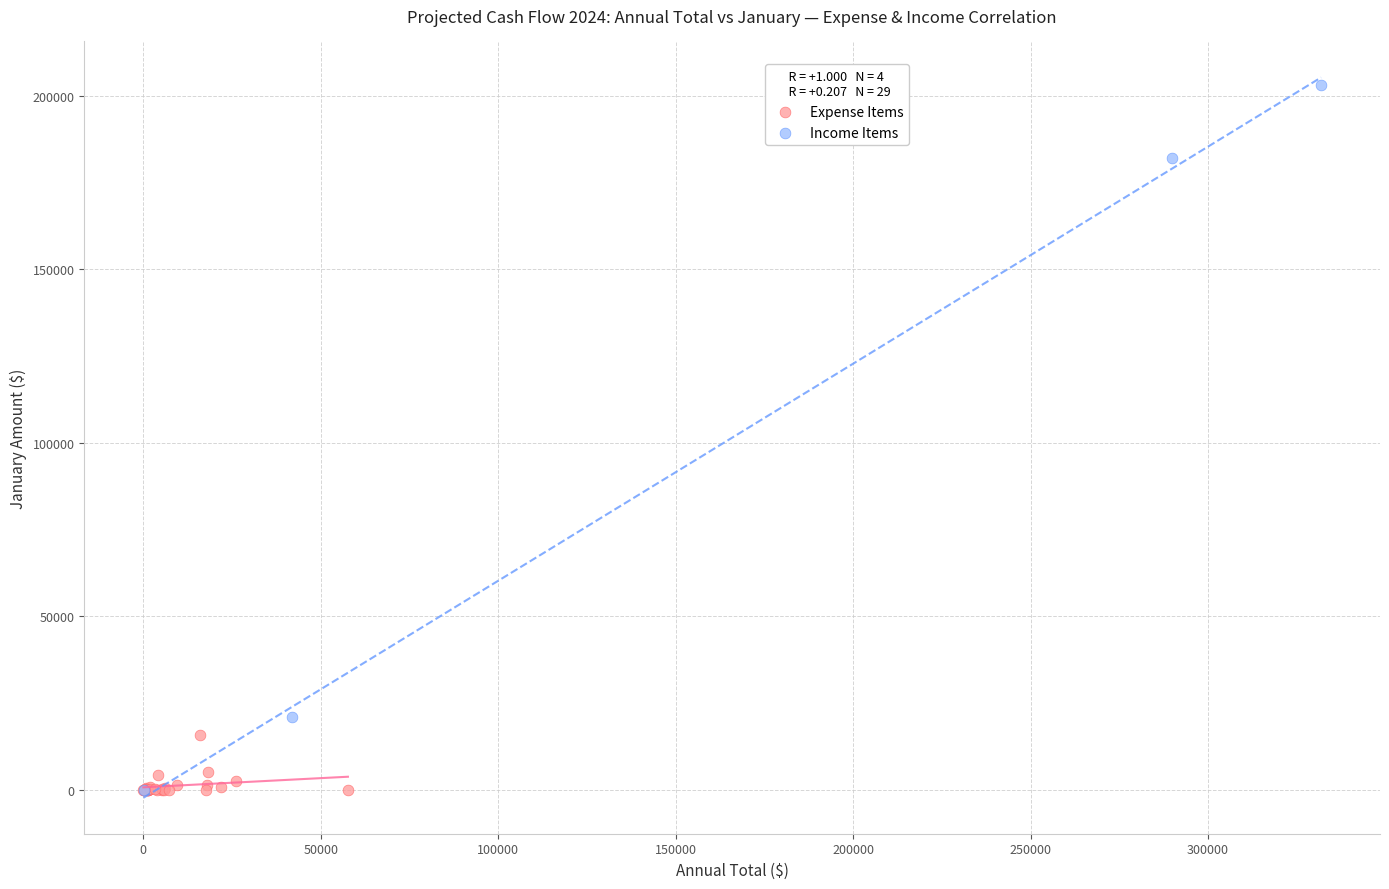

Which series contains the highest Y value?

Income Items